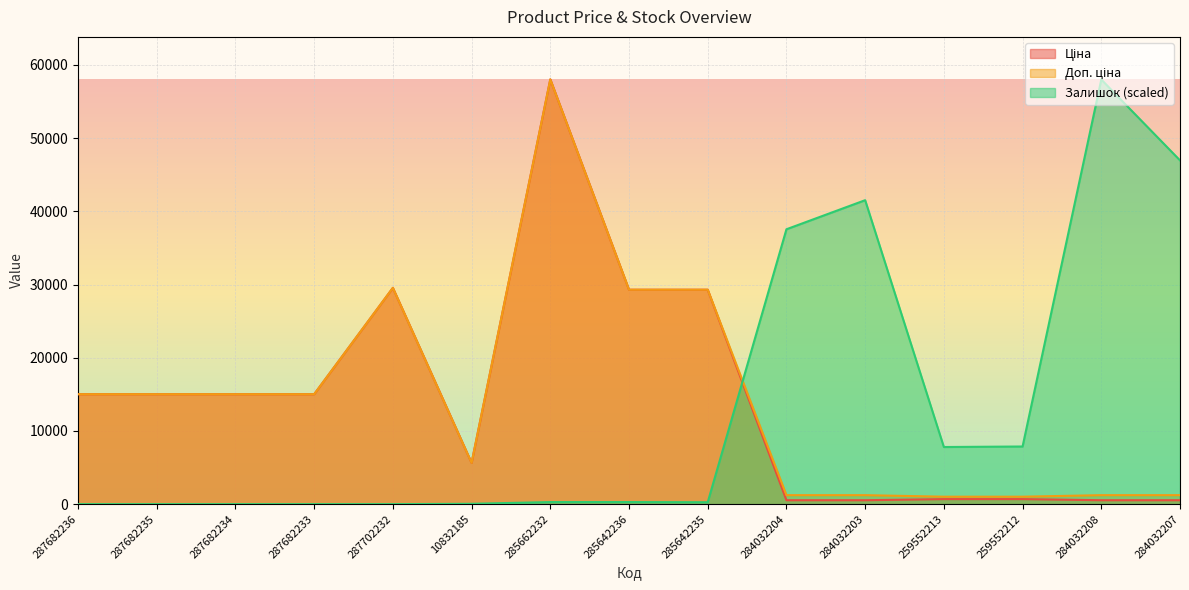

True or false: Ціна and Залишок intersect in this chart.

True